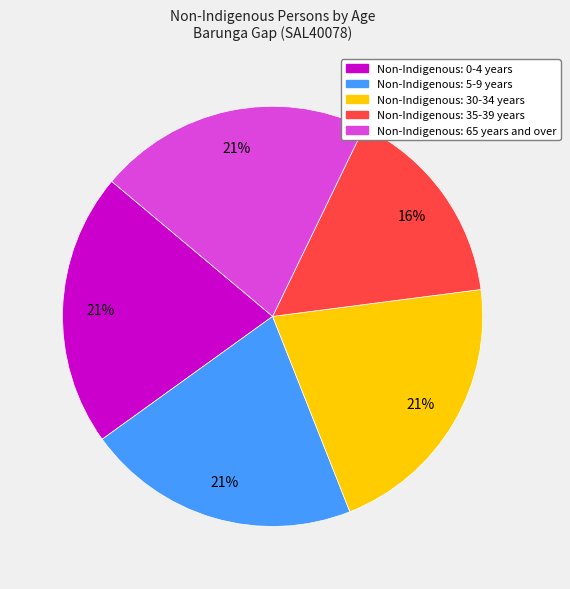

Does any single category account for the majority?

No